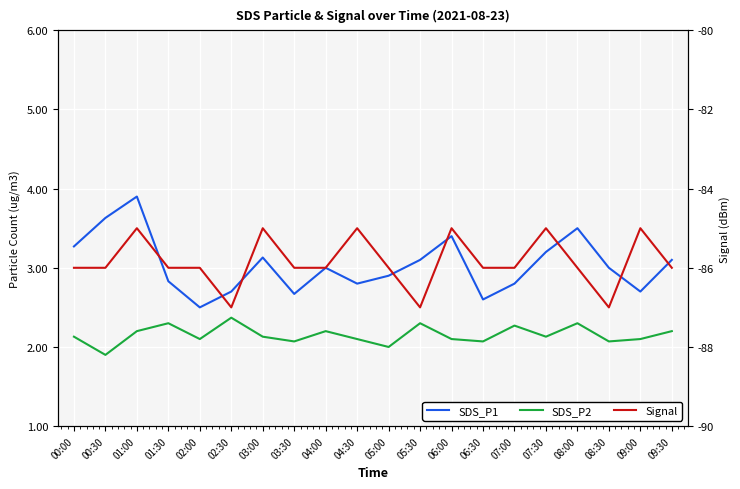

Does the chart display data point markers on the line(s)?

No